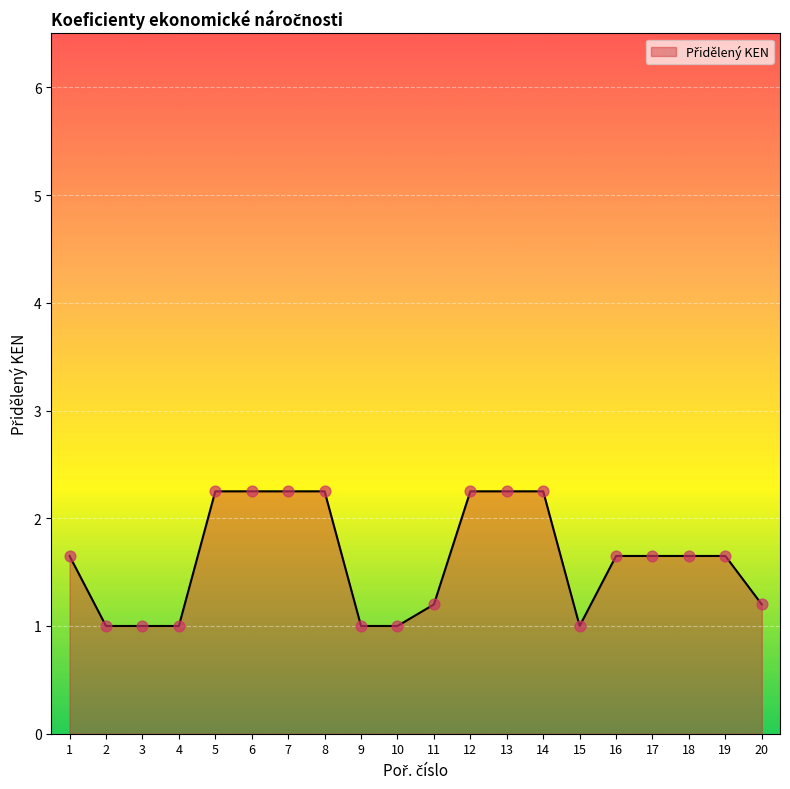

What is the change in value from 10 to 11?

+0.2